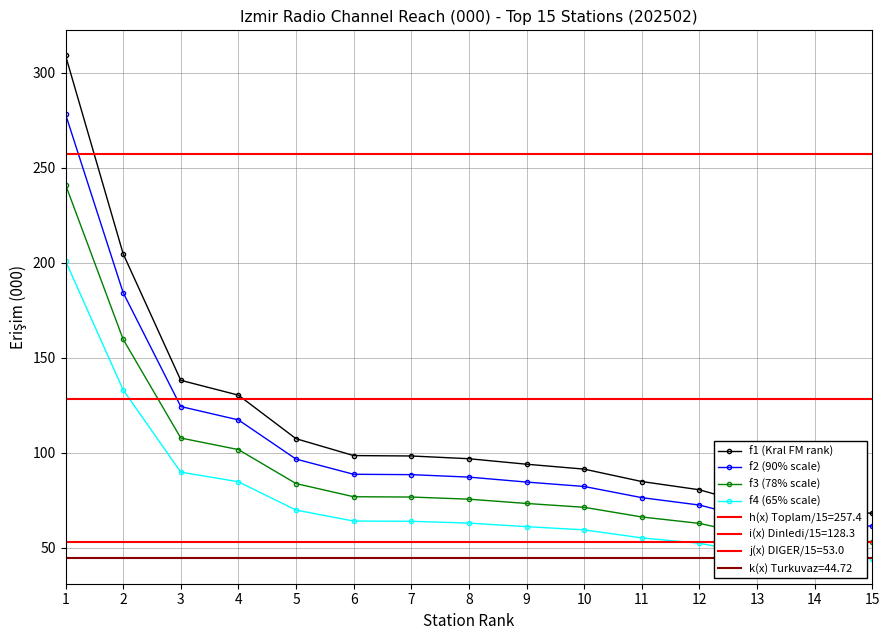

The f1 (Kral FM rank) series shows 309.1 at 1. True or false?

True